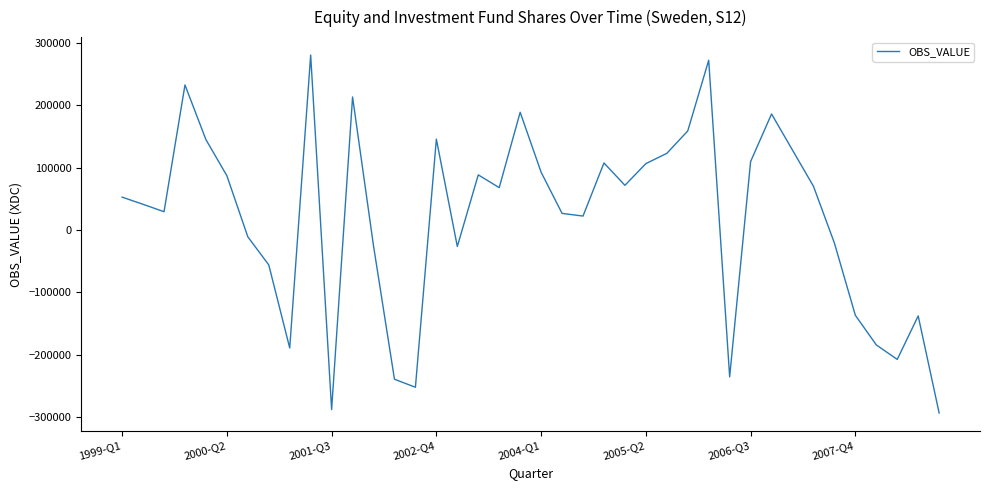

What is the difference between the maximum and minimum values?

573612